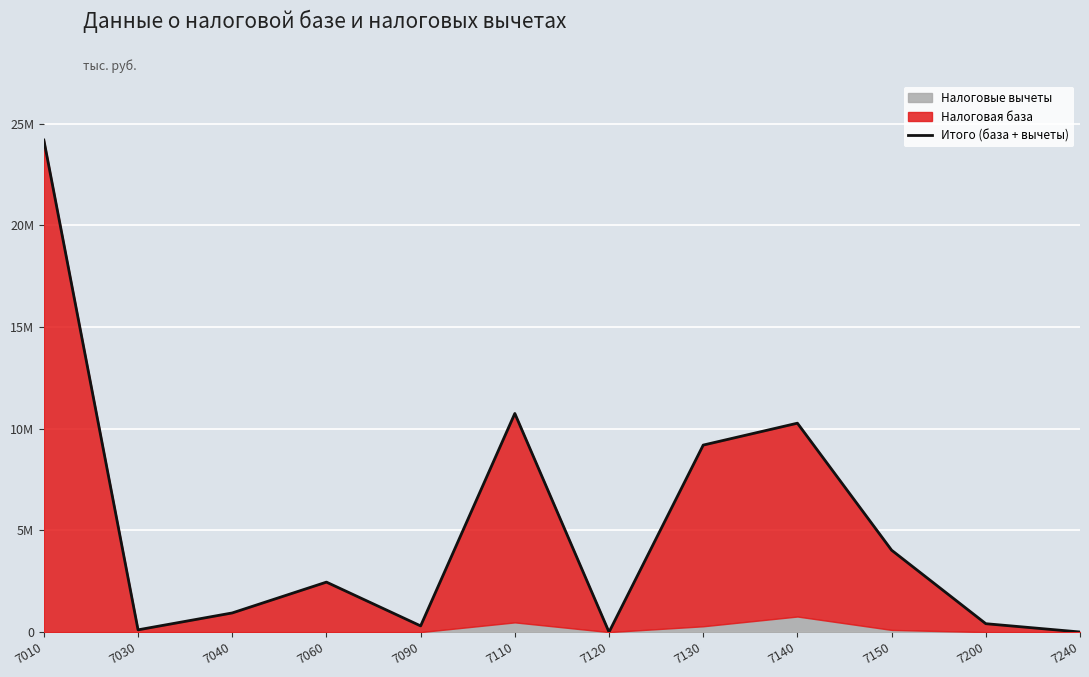

Where does the data first go above 2456592?

7010